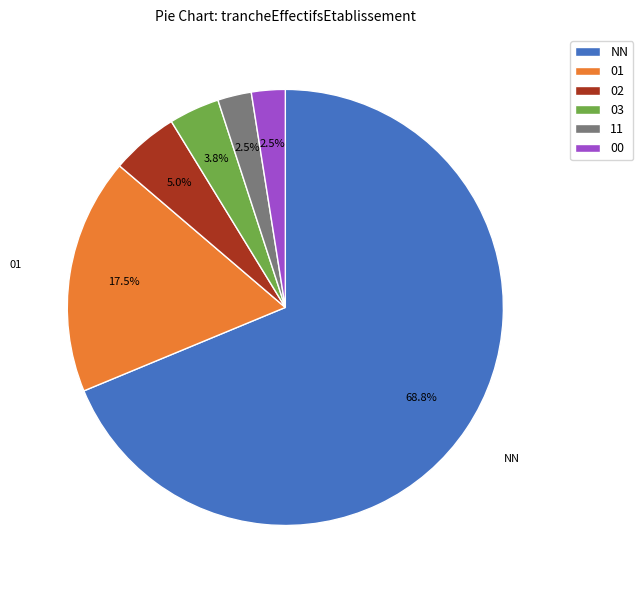

How many segments does this pie chart have?

6